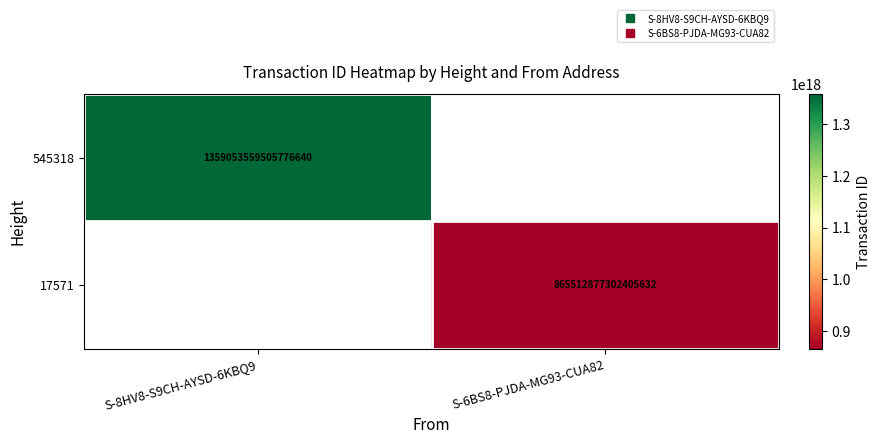

Is the value of 545318 at S-6BS8-PJDA-MG93-CUA82 greater than the value of 17571 at S-6BS8-PJDA-MG93-CUA82?

No